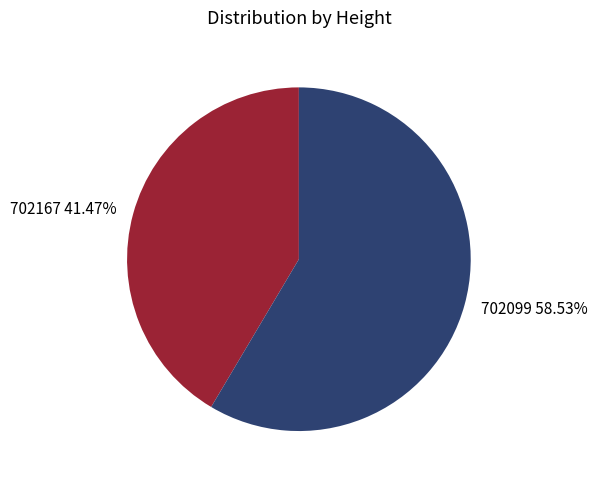

True or false: 702099 accounts for 59% of the total.

True